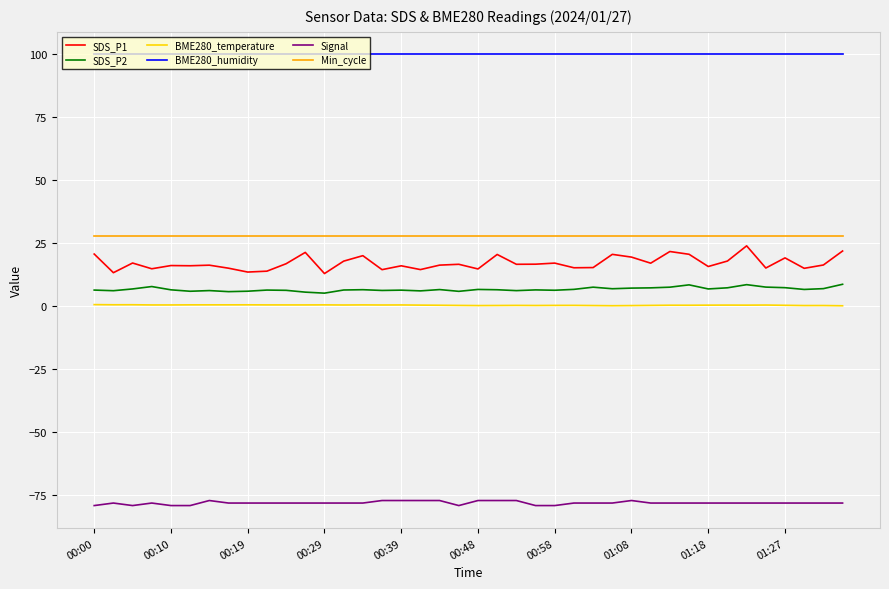

What is the difference between the second highest and minimum values in the Signal series?

2.0